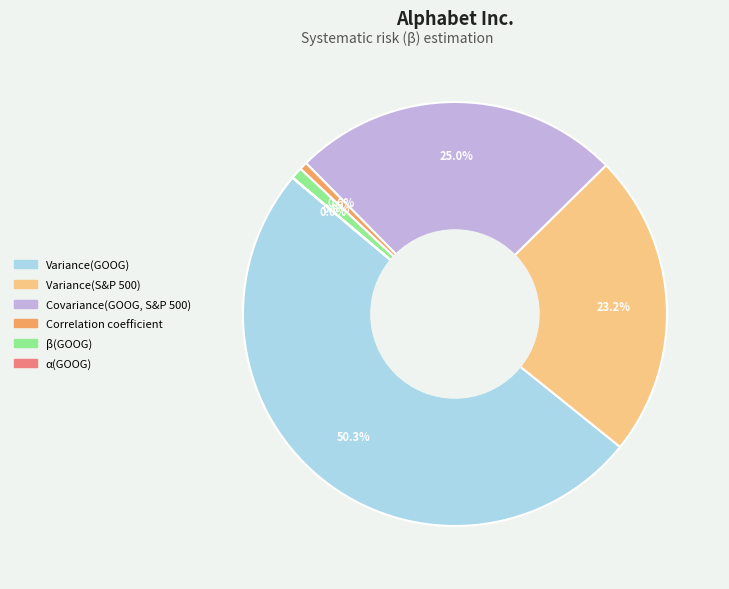

To the nearest percent, what is the combined percentage of Correlation coefficient and Covariance(GOOG, S&P 500)?

26%